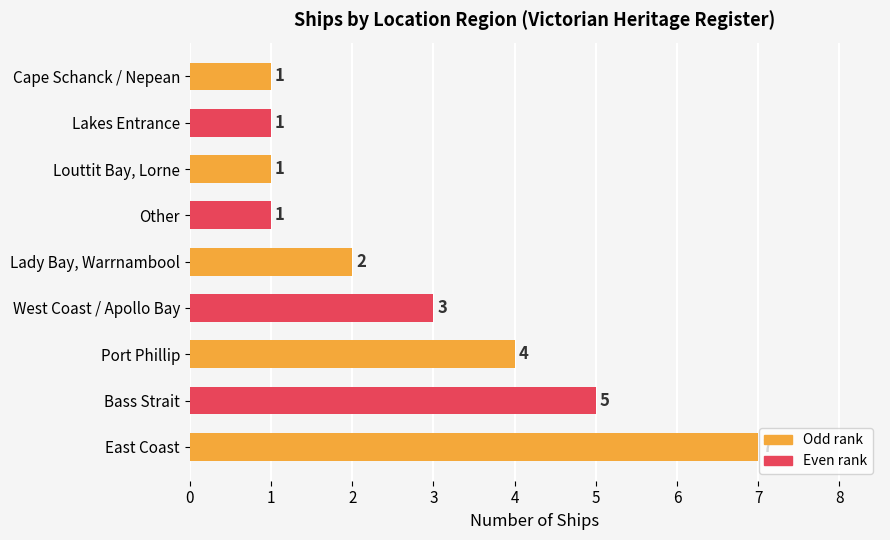

What is the minimum value shown in the chart?

1